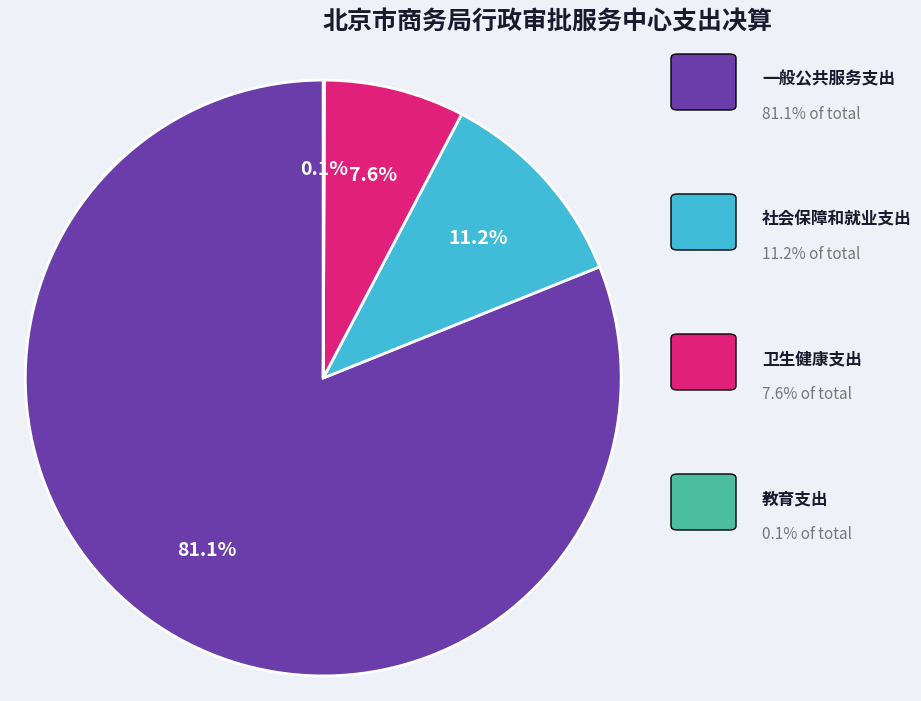

Is there a majority slice in this chart?

Yes